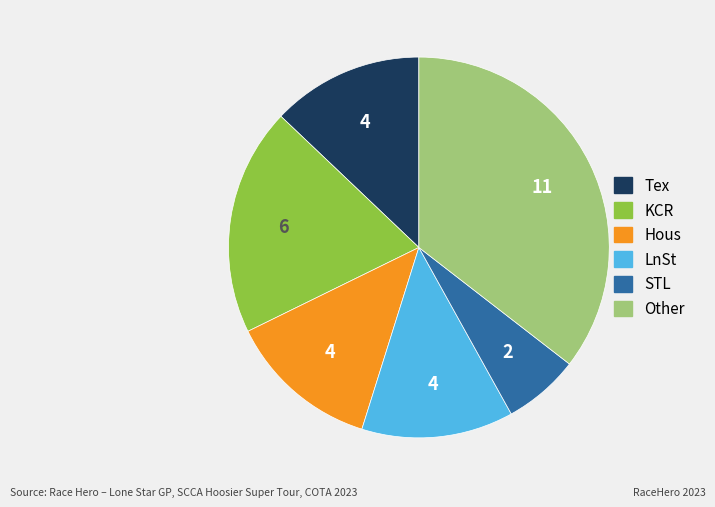

How many segments does this pie chart have?

6